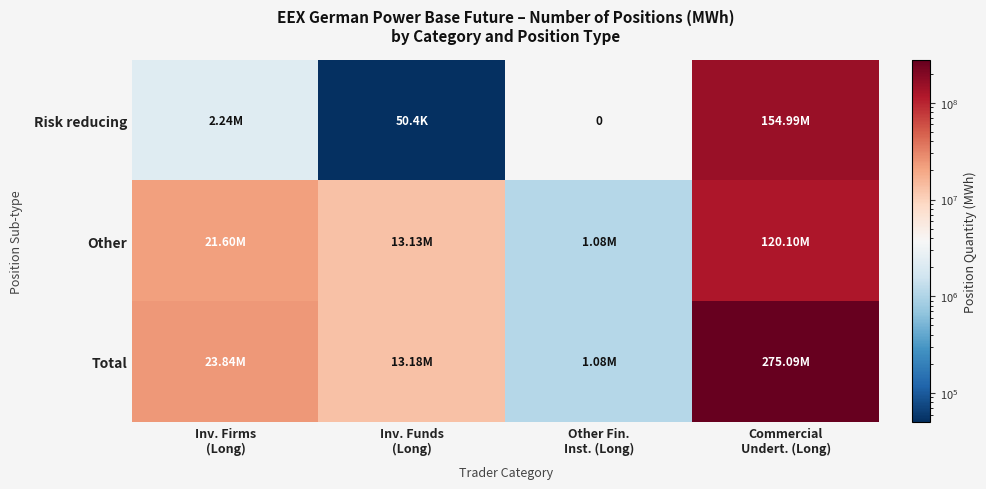

Where is Total nearest to the value 138086044?

Inv. Firms (Long)